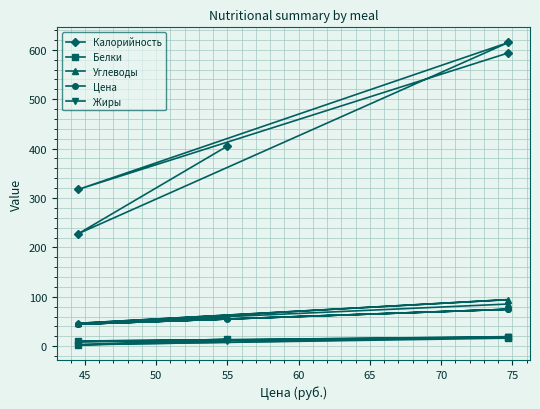

What is the average value of the Углеводы series?

66.3